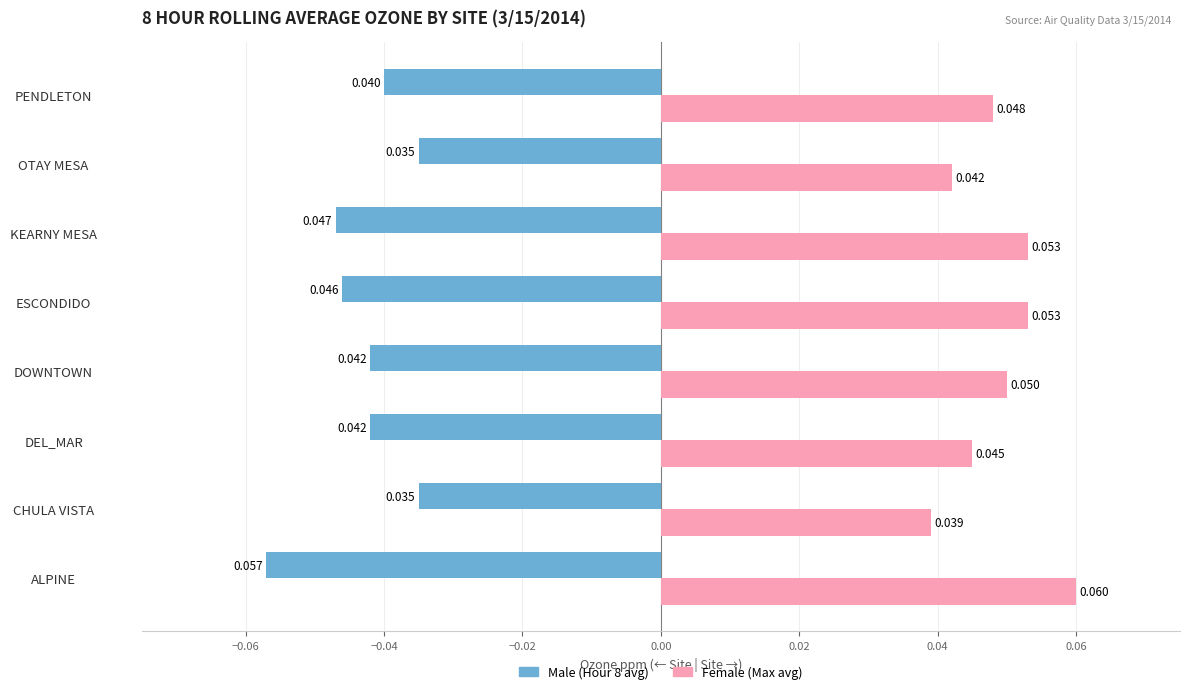

Which label corresponds to the largest value in the chart?

ALPINE